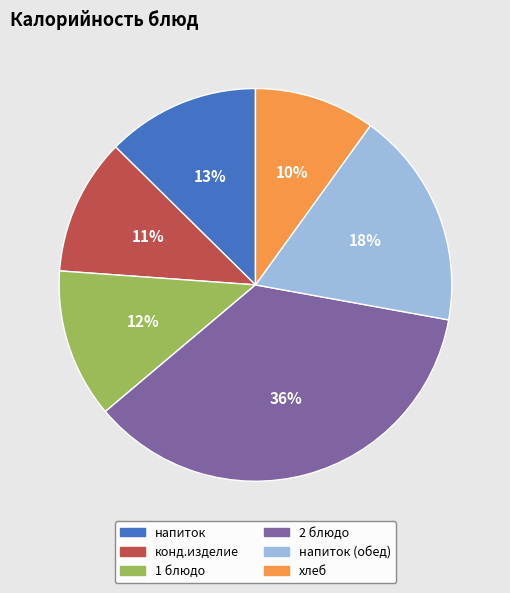

To the nearest percent, what is the difference between the largest and smallest slice percentages?

26%